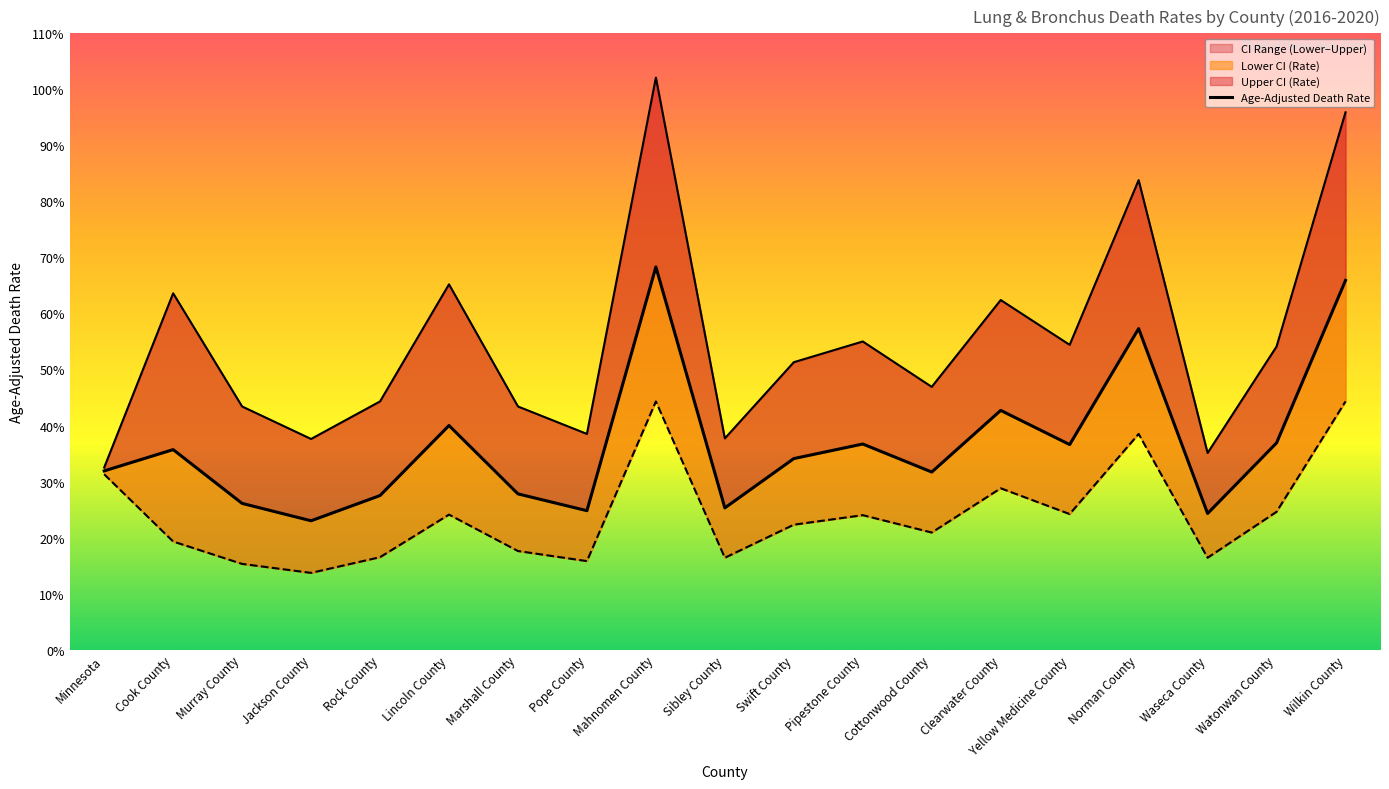

Reading left to right, what are all the values shown in this chart?

Upper CI (Rate): Minnesota=32.5	Cook County=63.6	Murray County=43.4	Jackson County=37.6	Rock County=44.3	Lincoln County=65.2	Marshall County=43.4	Pope County=38.5	Mahnomen County=102.1	Sibley County=37.7	Swift County=51.3	Pipestone County=55.0	Cottonwood County=46.9	Clearwater County=62.4	Yellow Medicine County=54.4	Norman County=83.8	Waseca County=35.1	Watonwan County=54.1	Wilkin County=95.9
Age-Adjusted Death Rate: Minnesota=31.9	Cook County=35.7	Murray County=26.1	Jackson County=23.0	Rock County=27.5	Lincoln County=40.0	Marshall County=27.8	Pope County=24.8	Mahnomen County=68.3	Sibley County=25.3	Swift County=34.1	Pipestone County=36.7	Cottonwood County=31.7	Clearwater County=42.7	Yellow Medicine County=36.6	Norman County=57.3	Waseca County=24.3	Watonwan County=36.9	Wilkin County=65.9
Lower CI (Rate): Minnesota=31.3	Cook County=19.3	Murray County=15.3	Jackson County=13.7	Rock County=16.5	Lincoln County=24.1	Marshall County=17.6	Pope County=15.8	Mahnomen County=44.3	Sibley County=16.4	Swift County=22.3	Pipestone County=24.0	Cottonwood County=20.9	Clearwater County=28.8	Yellow Medicine County=24.2	Norman County=38.5	Waseca County=16.4	Watonwan County=24.6	Wilkin County=44.3